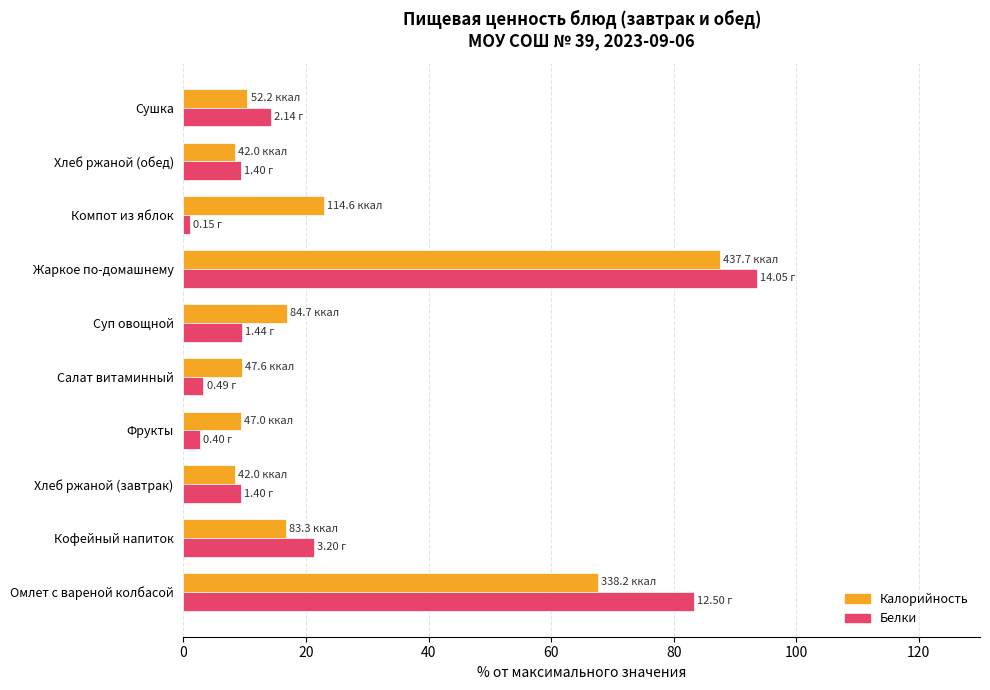

Which category has the highest value across all series?

Жаркое по-домашнему